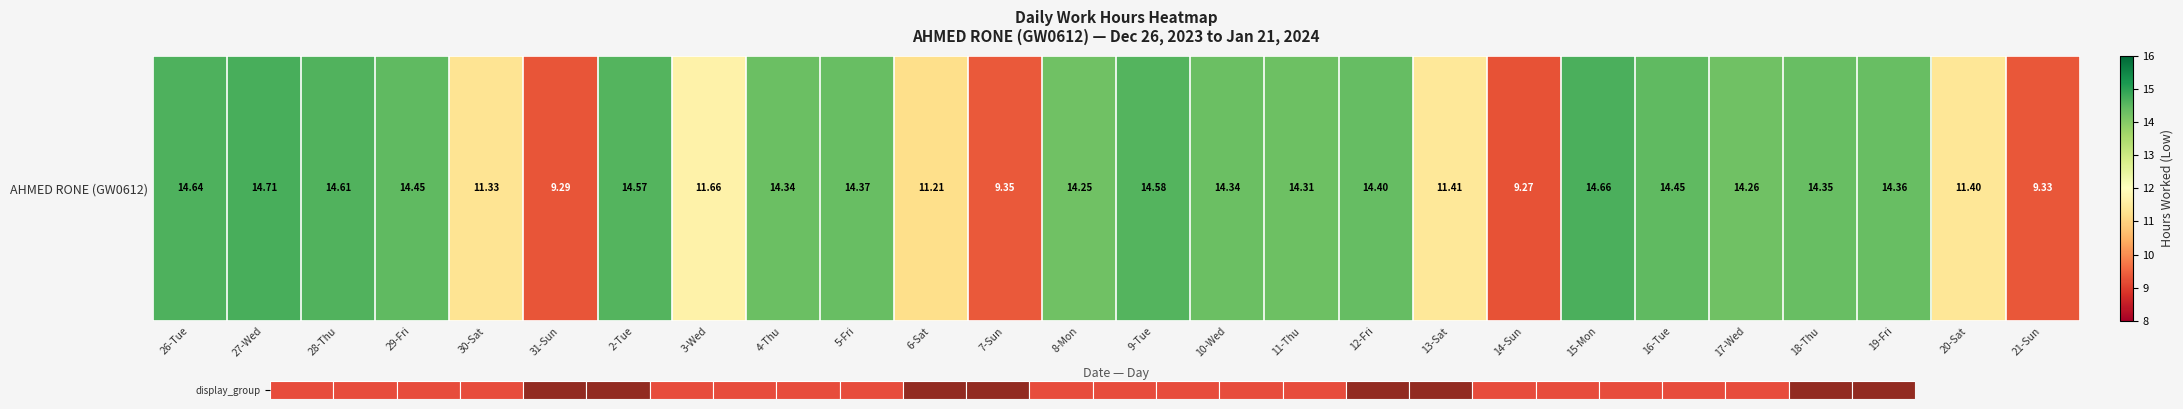

What is the change in value from 2-Tue to 18-Thu?

-0.2